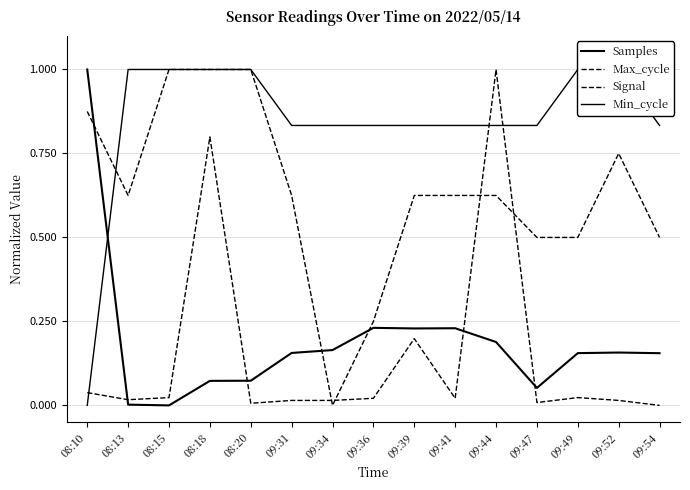

Reading right to left, what are all the values shown in this chart?

Samples: 0.2	0.2	0.2	0.1	0.2	0.2	0.2	0.2	0.2	0.2	0.1	0.1	0.0	0.0	1.0
Max_cycle: 0.0	0.0	0.0	0.0	1.0	0.0	0.2	0.0	0.0	0.0	0.0	0.8	0.0	0.0	0.0
Signal: 0.5	0.8	0.5	0.5	0.6	0.6	0.6	0.2	0.0	0.6	1.0	1.0	1.0	0.6	0.9
Min_cycle: 0.8	1.0	1.0	0.8	0.8	0.8	0.8	0.8	0.8	0.8	1.0	1.0	1.0	1.0	0.0